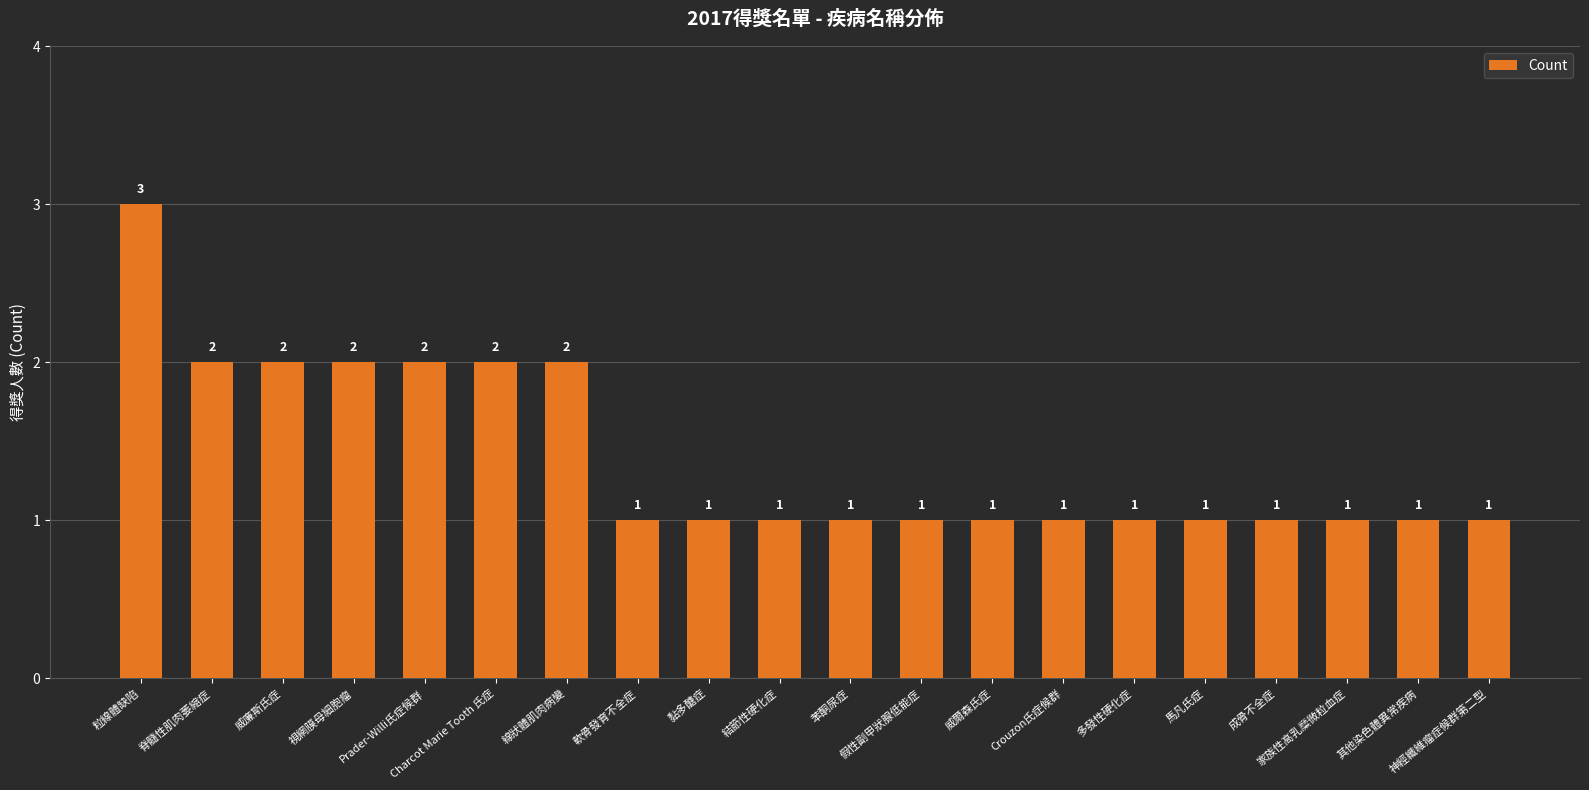

How many values are between 1 and 2?

19